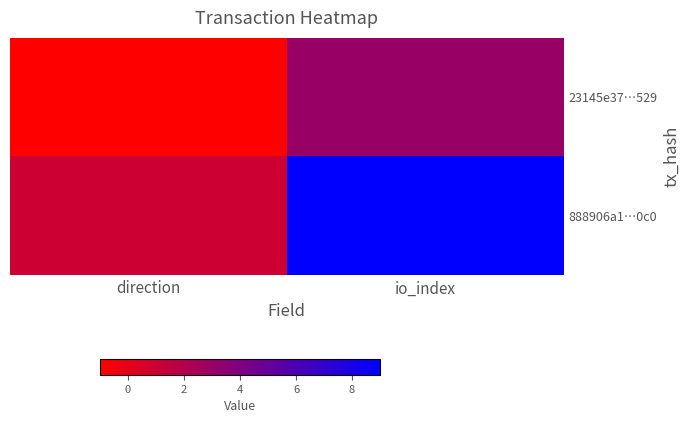

Rank the series by their maximum value, from highest to lowest.

888906a1…0c0, 23145e37…529